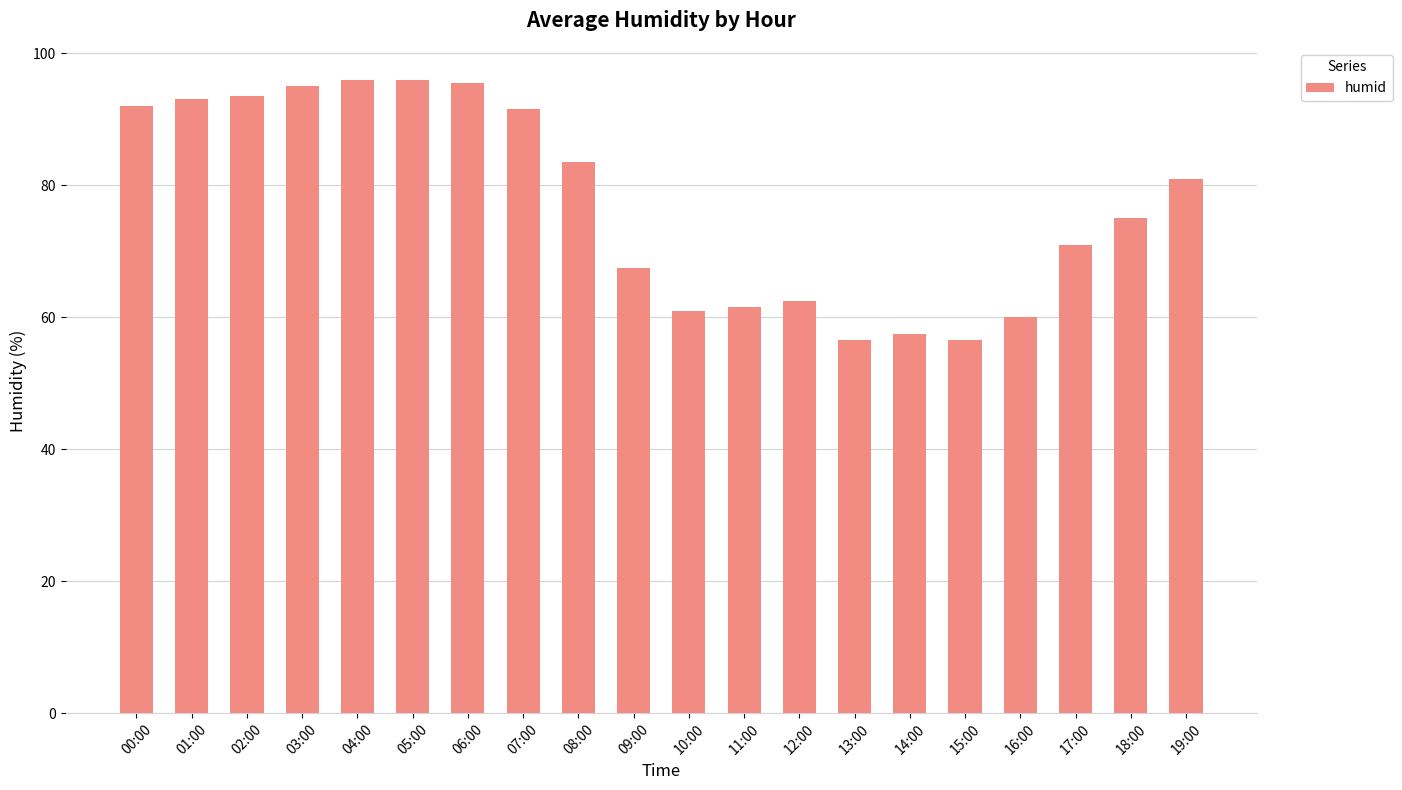

True or false: the data shows 169.9 at 06:00.

False